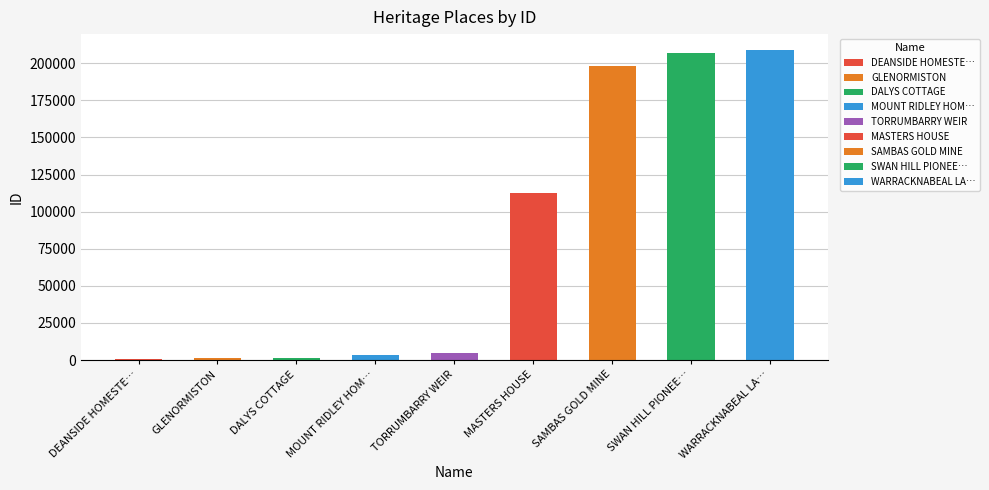

True or false: the data shows 209200 at WARRACKNABEAL LA….

True